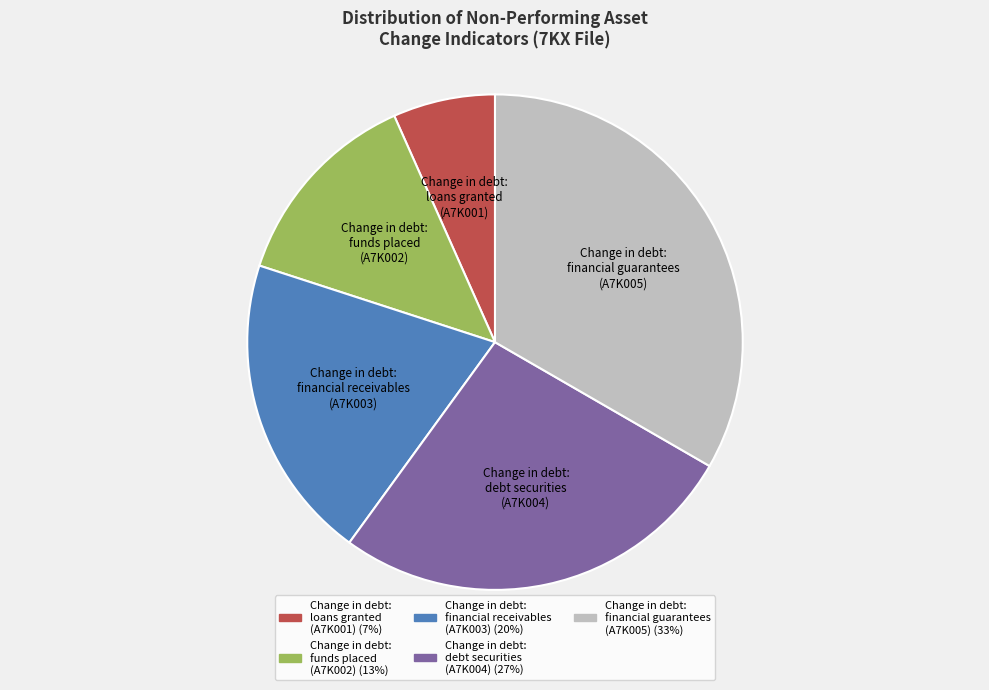

Is there a majority slice in this chart?

No